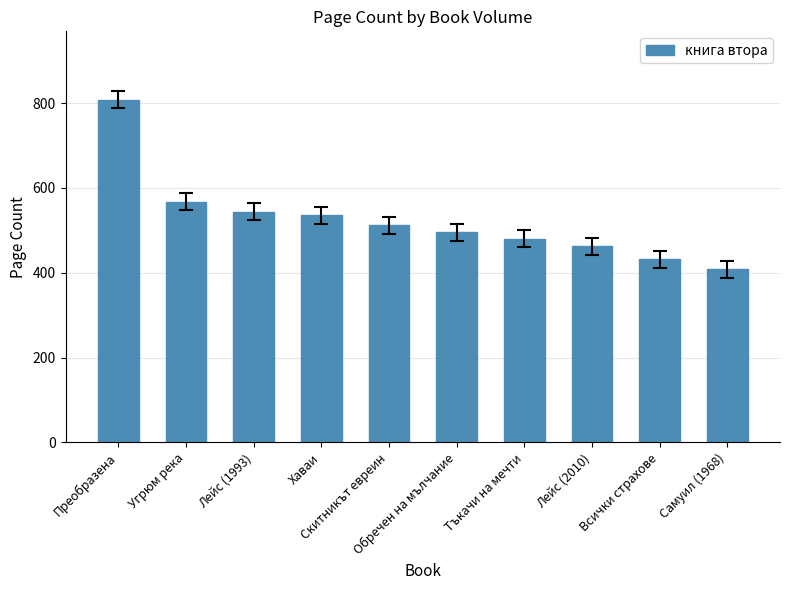

Reading left to right, extract all data points from this chart.

808	568	544	536	512	496	480	462	432	408